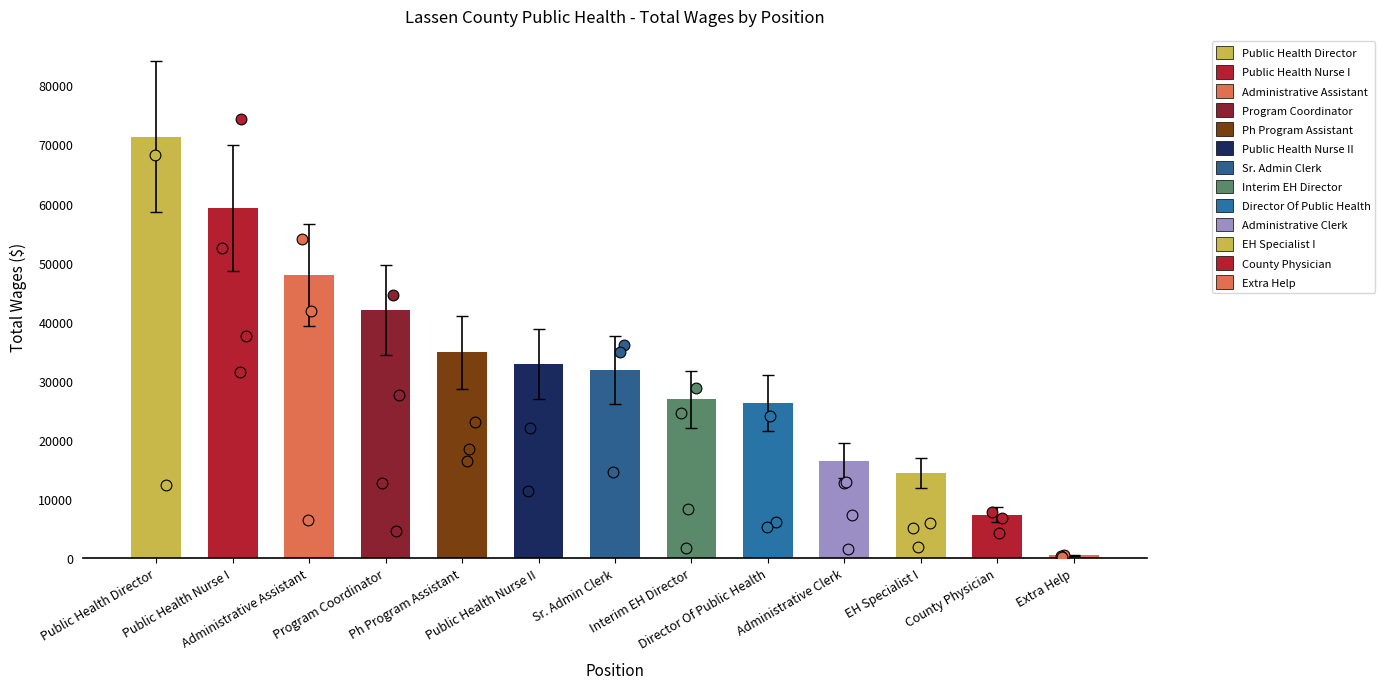

What is the change in value from Public Health Nurse II to Extra Help?

-32420